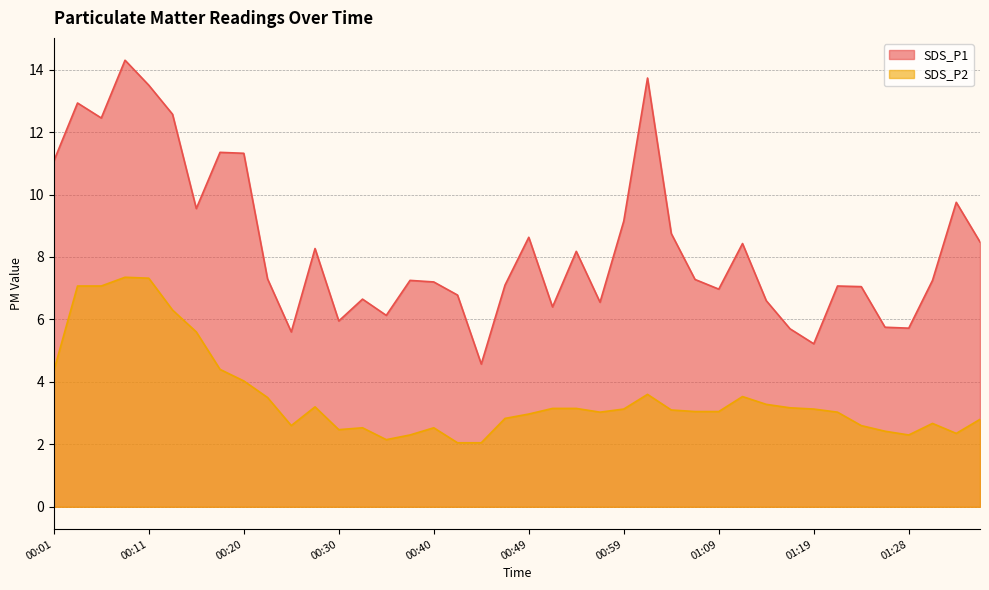

How many lines are shown in the chart?

2